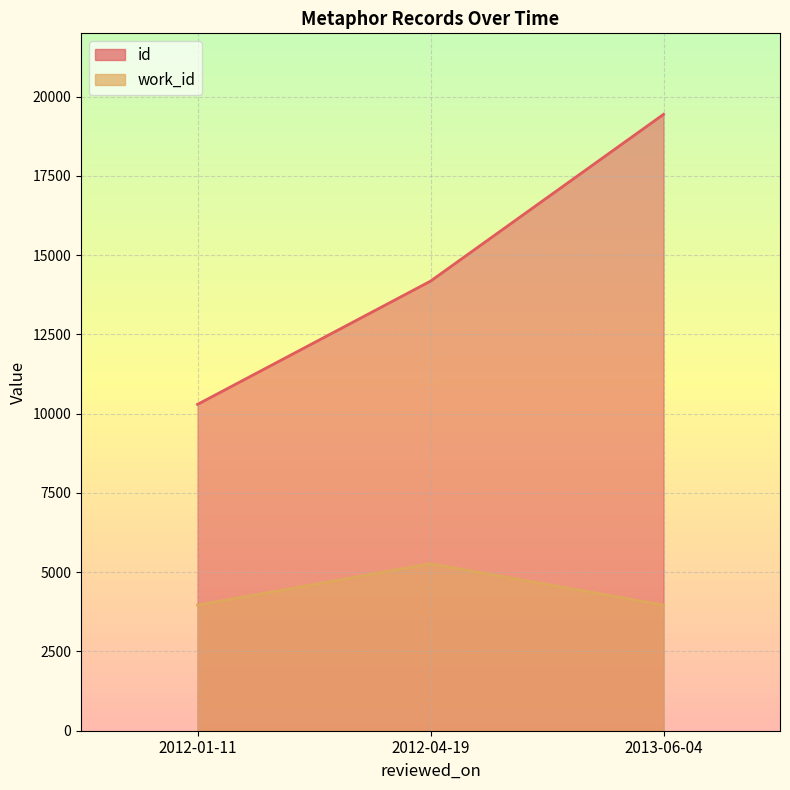

What is the difference between the maximum and minimum values in the id series?

9149